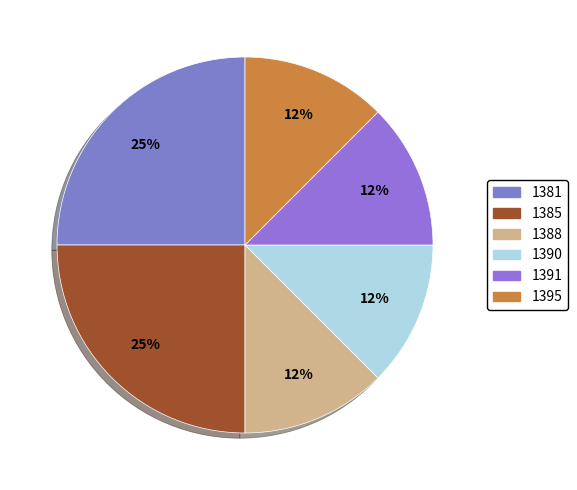

Does any single category account for the majority?

No